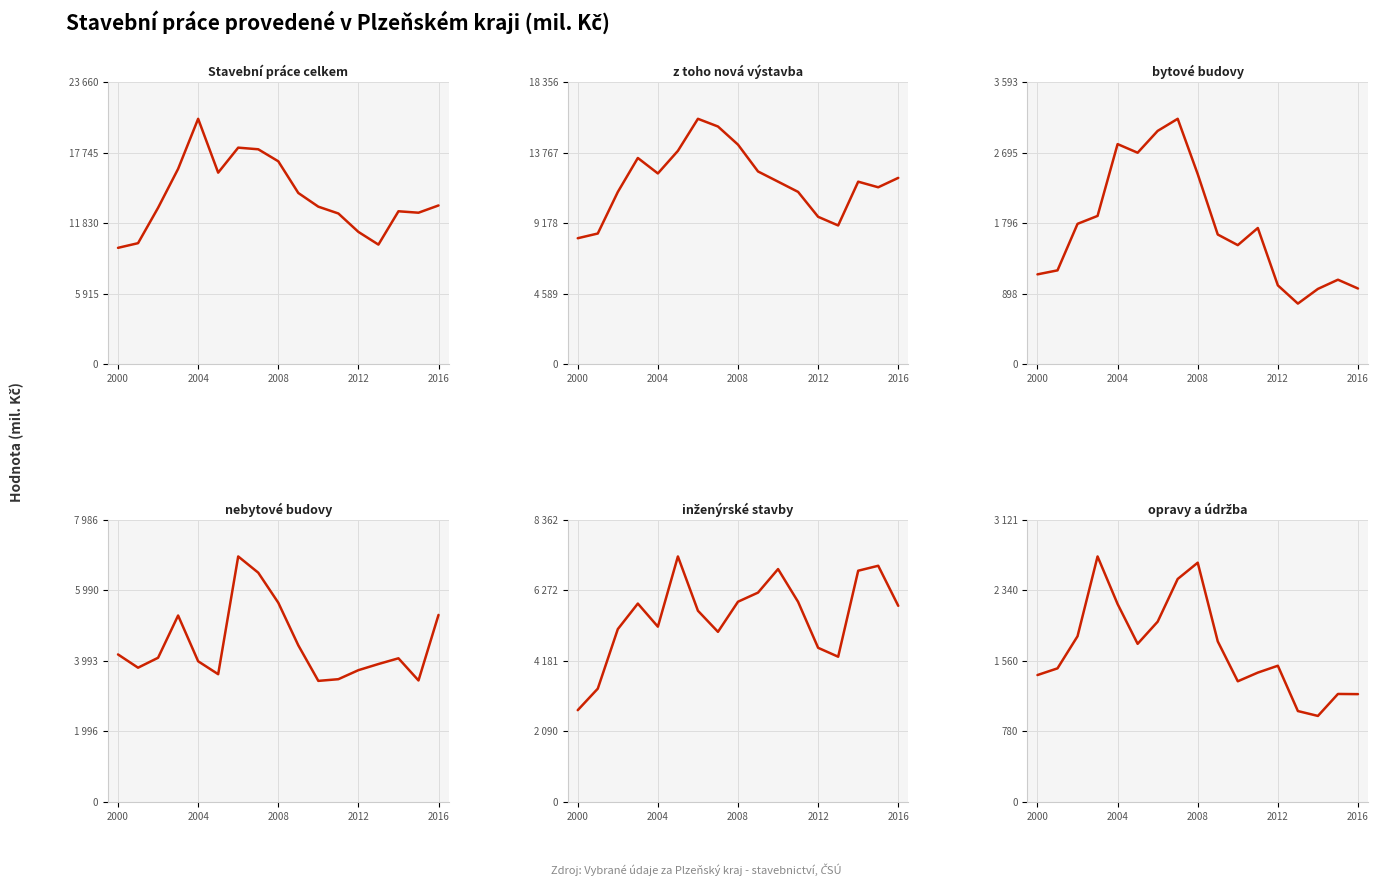

What is the value of the inženýrské stavby point at the 9th from the left?

5931